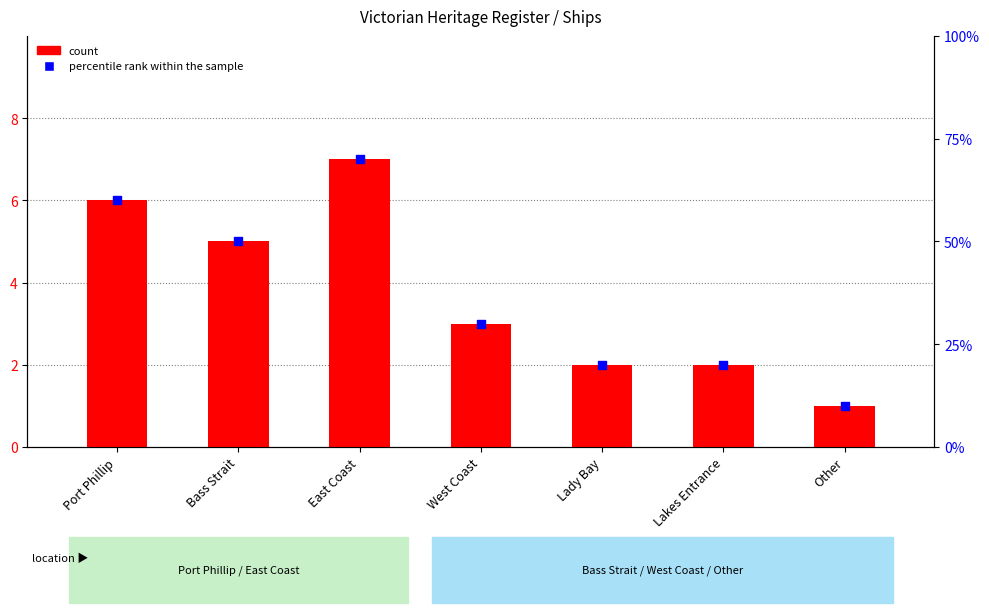

What are all the series names shown in the legend?

count, percentile rank within the sample